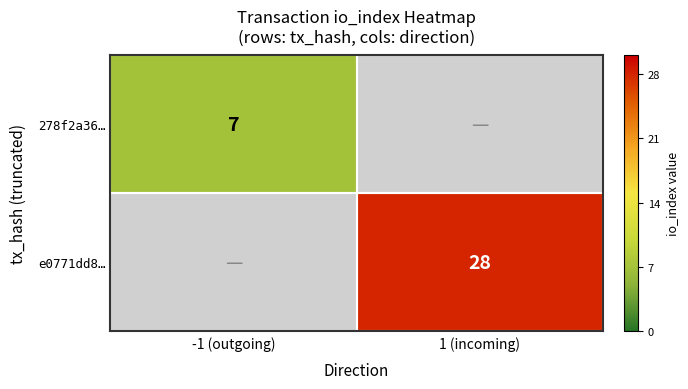

True or false: 278f2a36… has a value of 7 at -1 (outgoing).

True